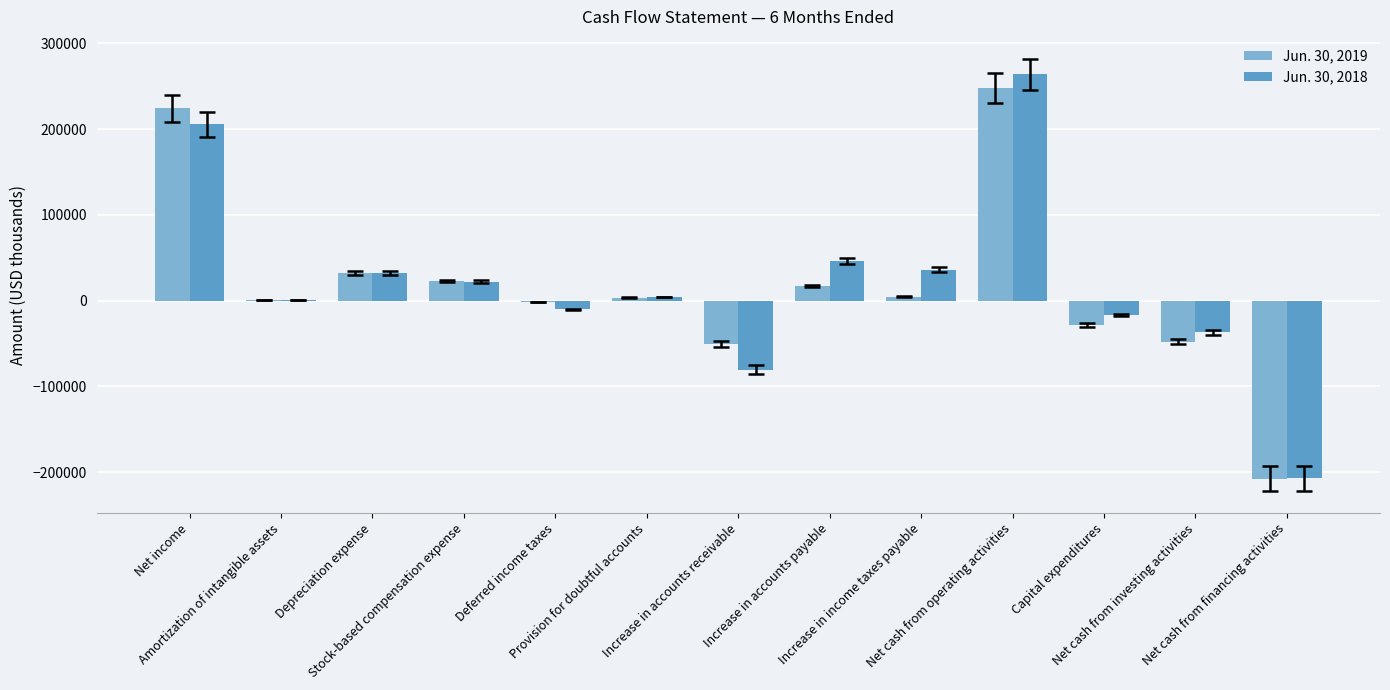

At which category is the sum across all series the highest?

Net cash from operating activities